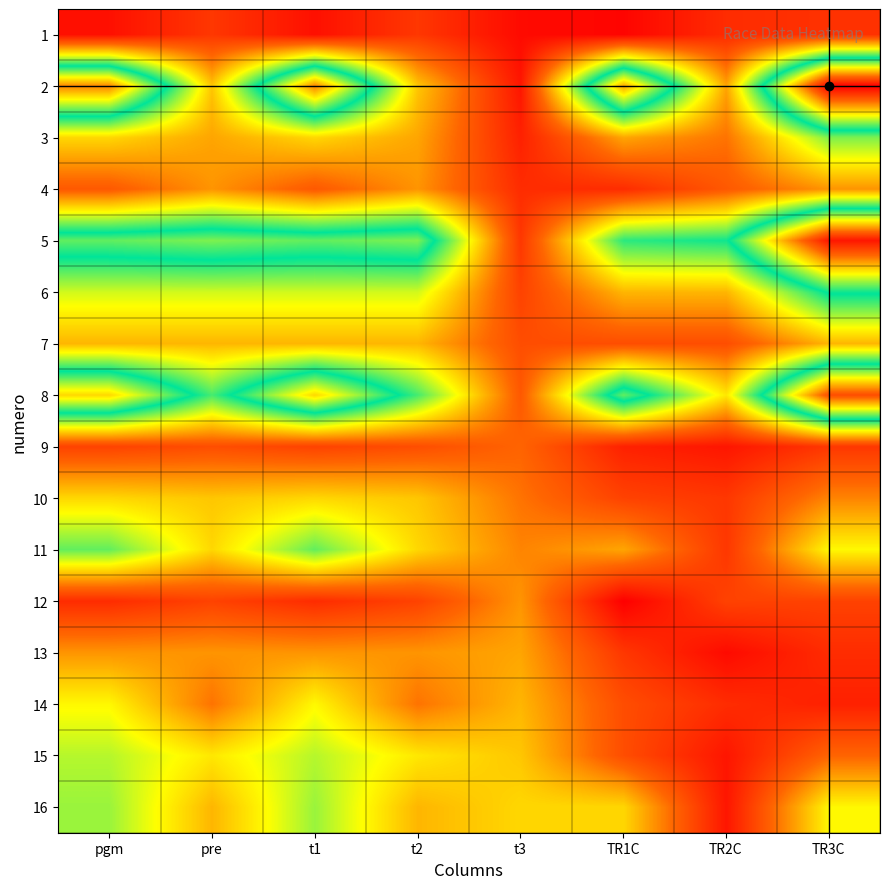

At how many categories does at least one series exceed 8?

8